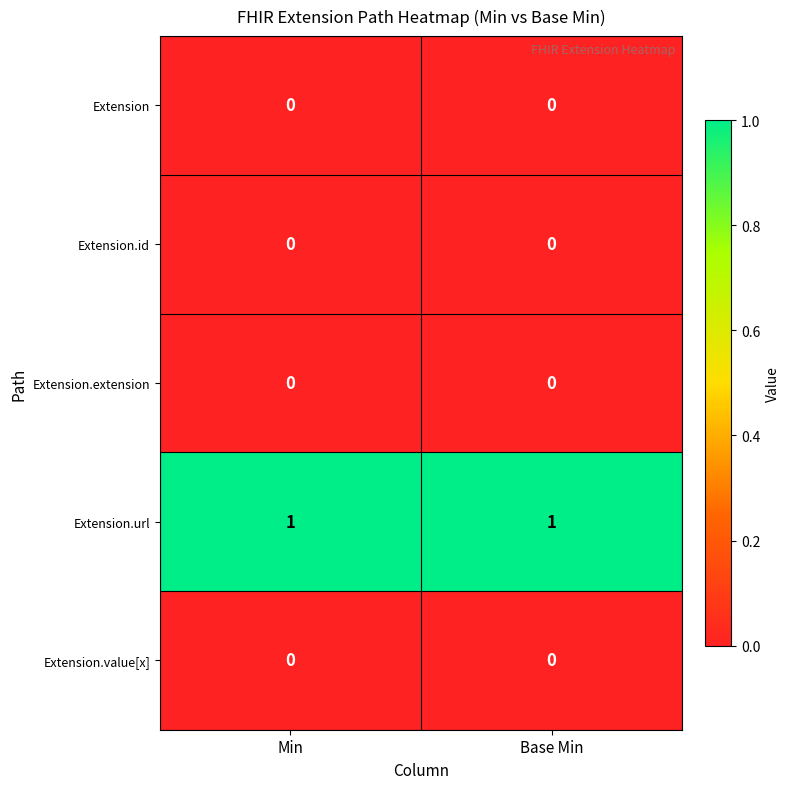

Reading left to right, extract all data points from this chart.

Extension: Min=0	Base Min=0
Extension.id: Min=0	Base Min=0
Extension.extension: Min=0	Base Min=0
Extension.url: Min=1	Base Min=1
Extension.value[x]: Min=0	Base Min=0